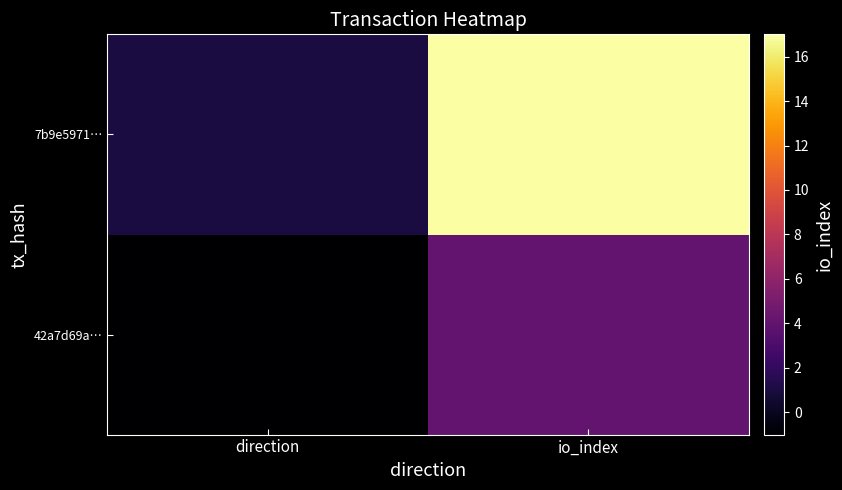

At how many categories does at least one series exceed 5?

1